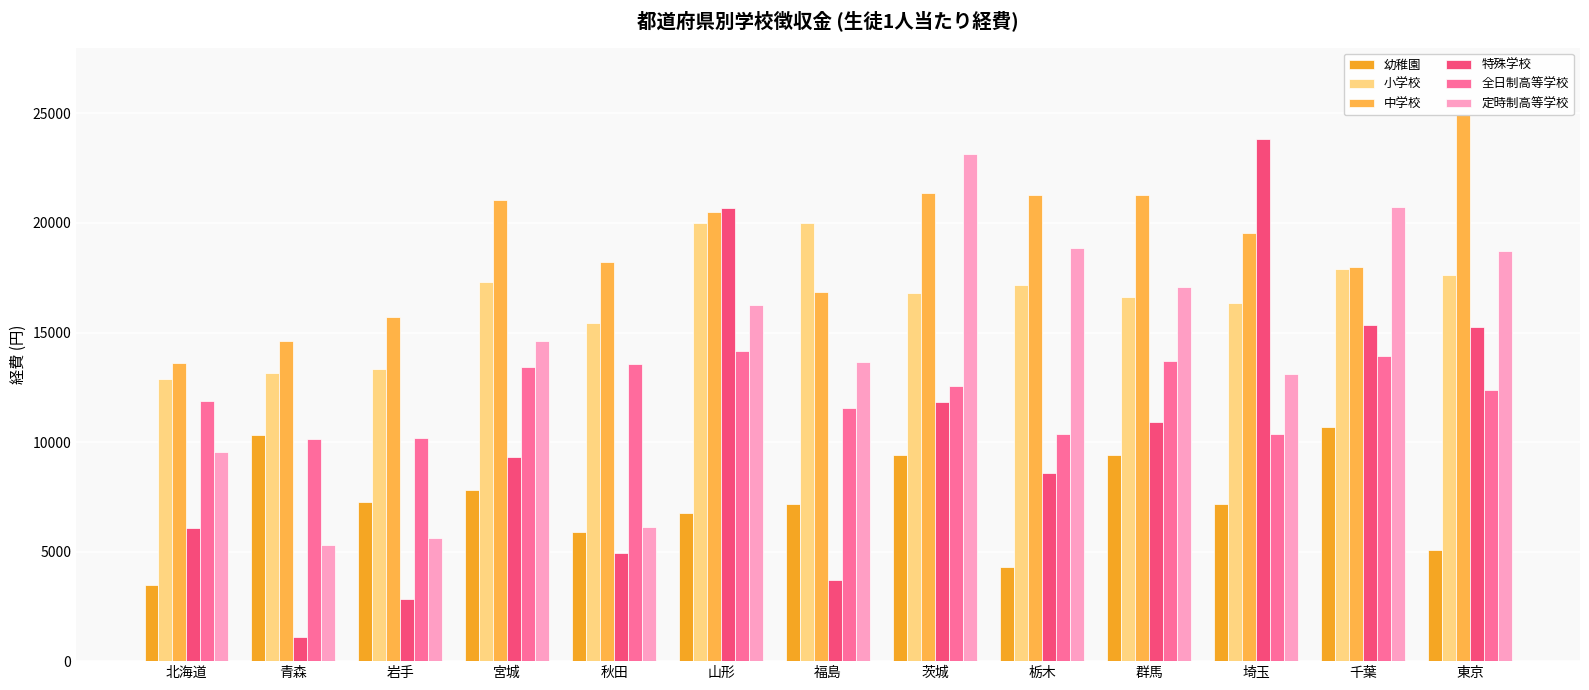

What is the greatest value displayed?

24932